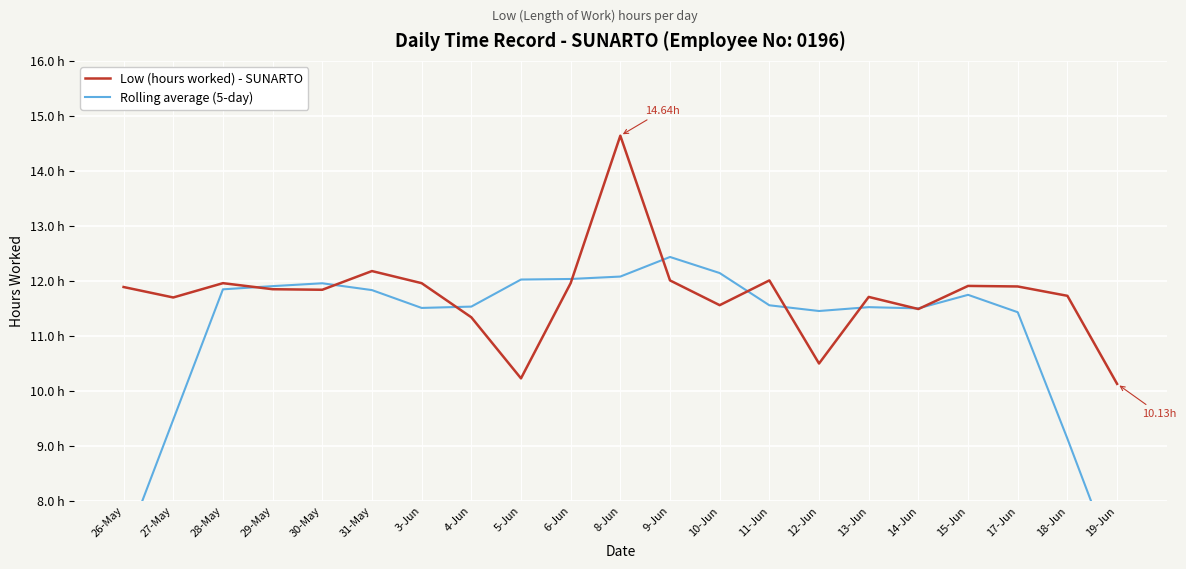

At which label is Low (hours worked) - SUNARTO closest to 12?

9-Jun